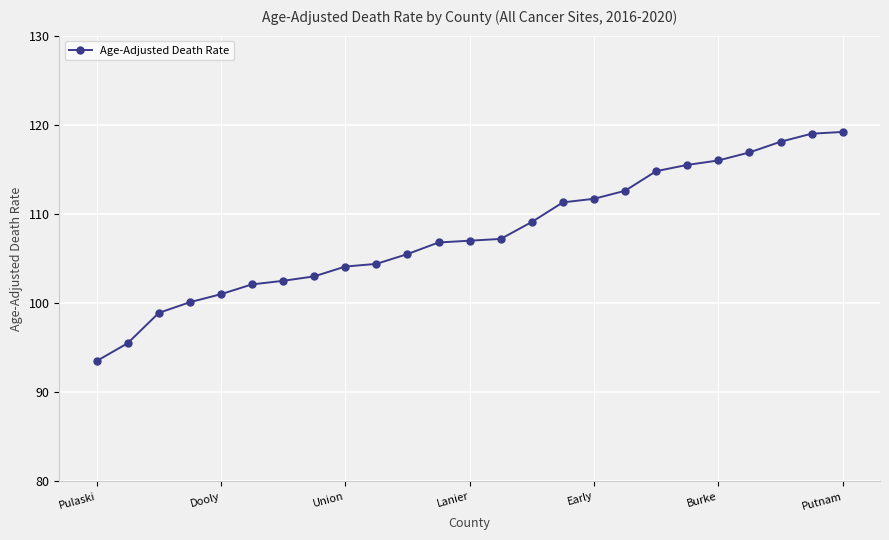

Reading right to left, extract all data points from this chart.

119.2	119.0	118.1	116.9	116.0	115.5	114.8	112.6	111.7	111.3	109.1	107.2	107.0	106.8	105.5	104.4	104.1	103.0	102.5	102.1	101.0	100.1	98.9	95.5	93.5